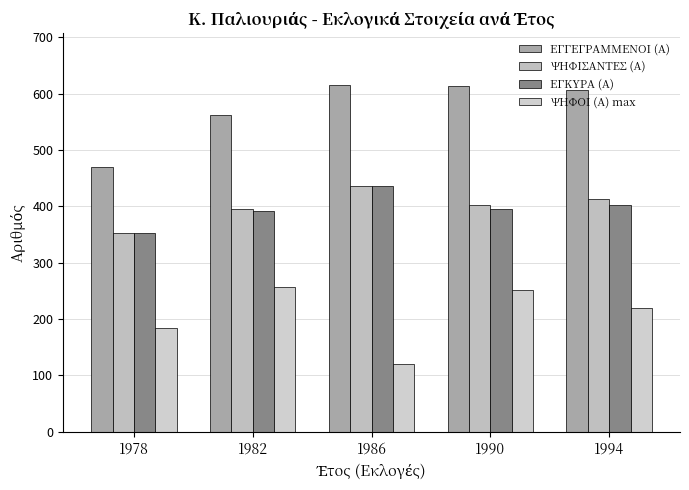

Reading left to right, transcribe all the data shown in this chart.

ΕΓΓΕΓΡΑΜΜΕΝΟΙ (Α): 1978=470	1982=562	1986=615	1990=613	1994=607
ΨΗΦΙΣΑΝΤΕΣ (Α): 1978=353	1982=396	1986=436	1990=402	1994=413
ΕΓΚΥΡΑ (Α): 1978=352	1982=392	1986=436	1990=396	1994=402
ΨΗΦΟΙ (Α) max: 1978=184	1982=257	1986=121	1990=252	1994=220